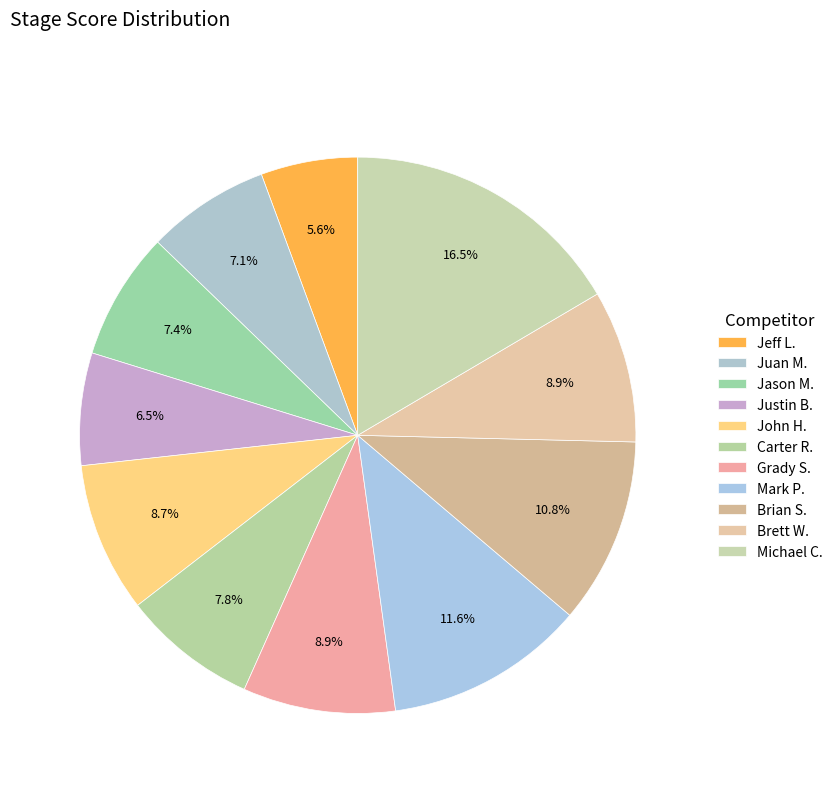

Count the number of slices in the pie.

11